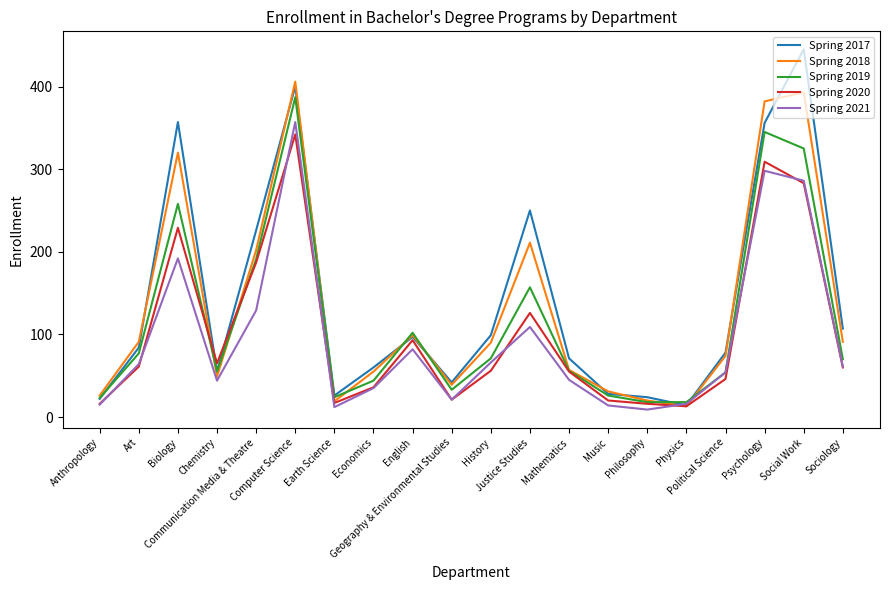

Rank the series at Communication Media & Theatre from highest to lowest value.

Spring 2017, Spring 2018, Spring 2019, Spring 2020, Spring 2021